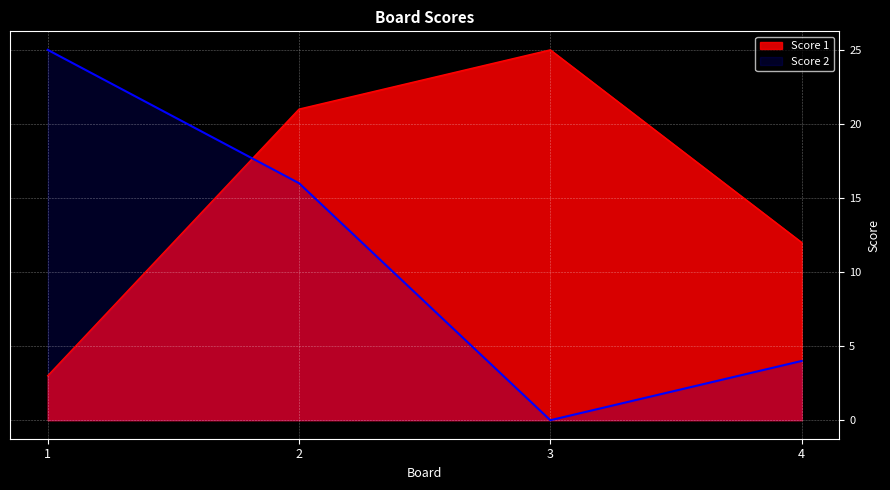

Which category has the lowest value in the Score 2 series?

3